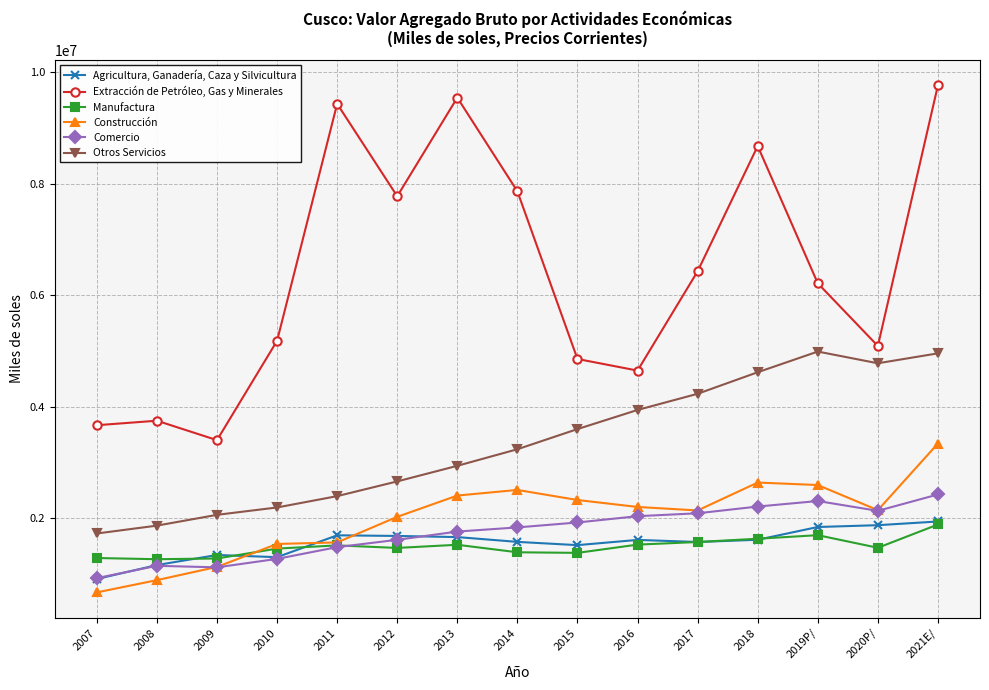

Which label corresponds to the smallest value in the chart?

2007